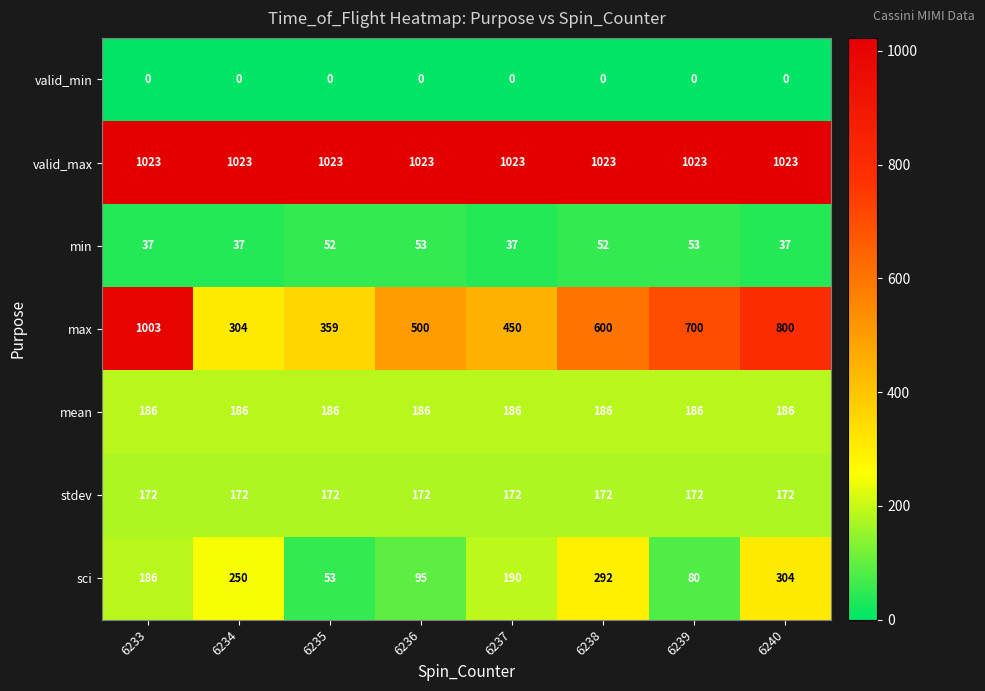

The valid_min series shows 0 at 6237. True or false?

True